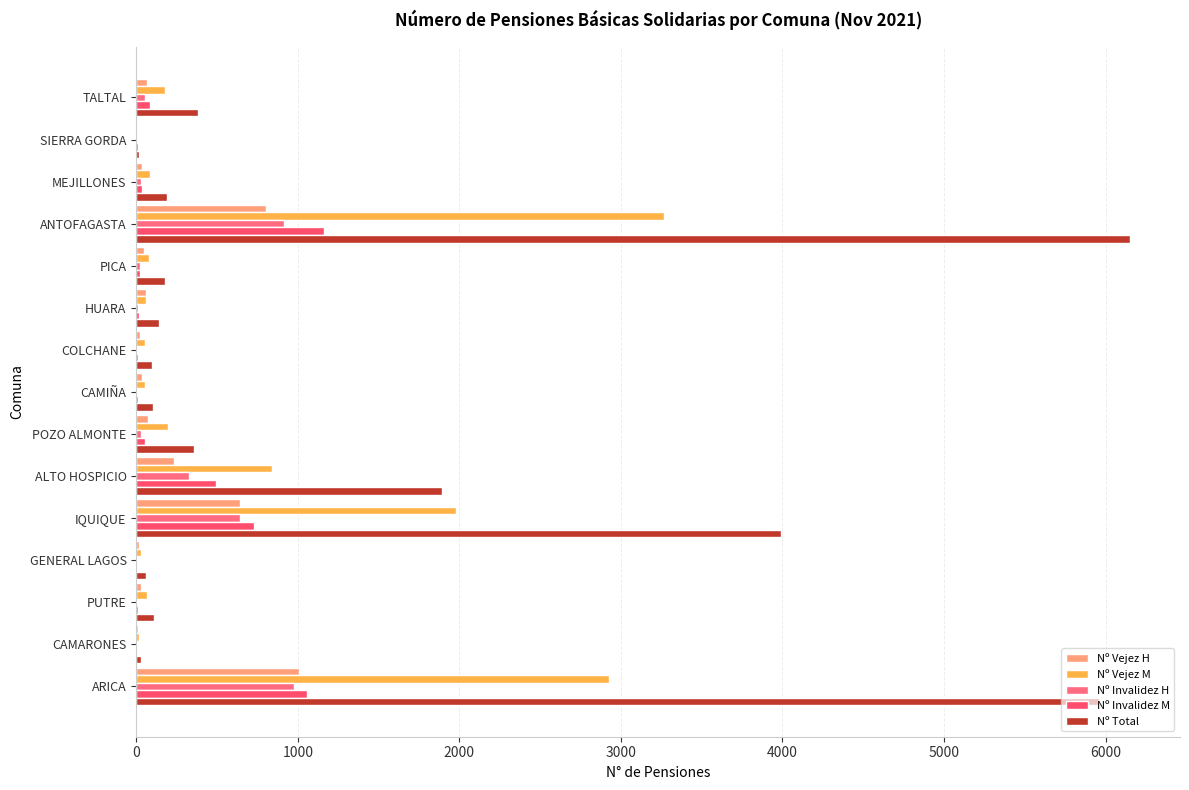

How many distinct data groups are displayed?

5